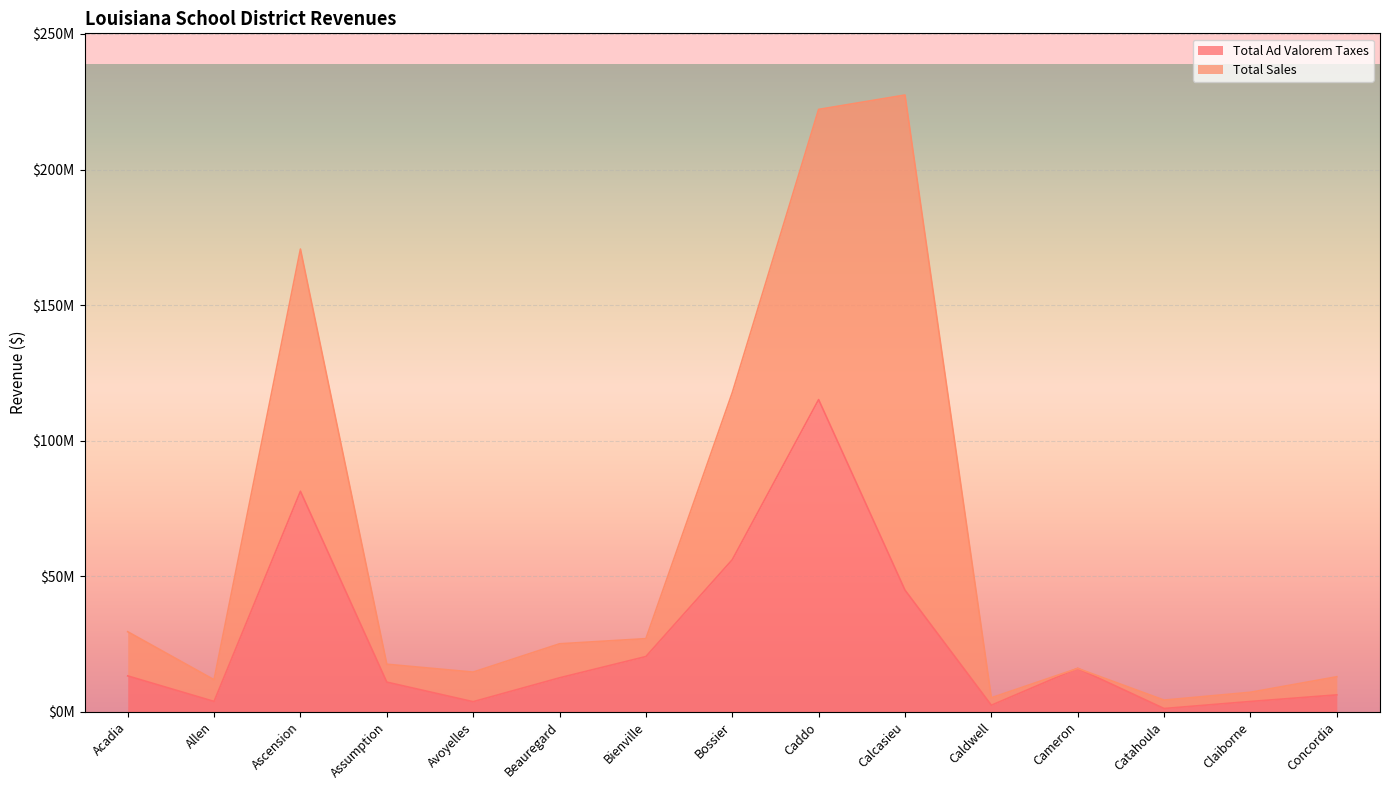

What is the label of the 8th point from the left?

Bossier